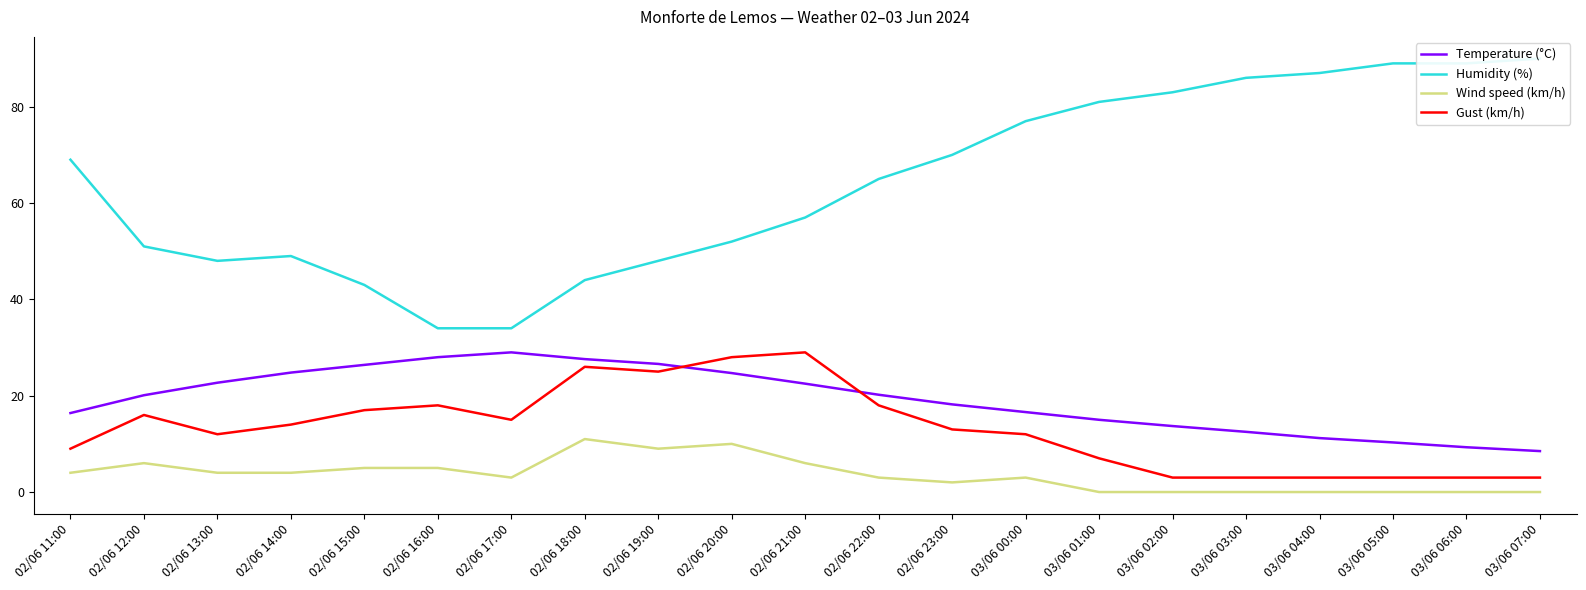

True or false: Wind speed (km/h) and Humidity (%) intersect in this chart.

False